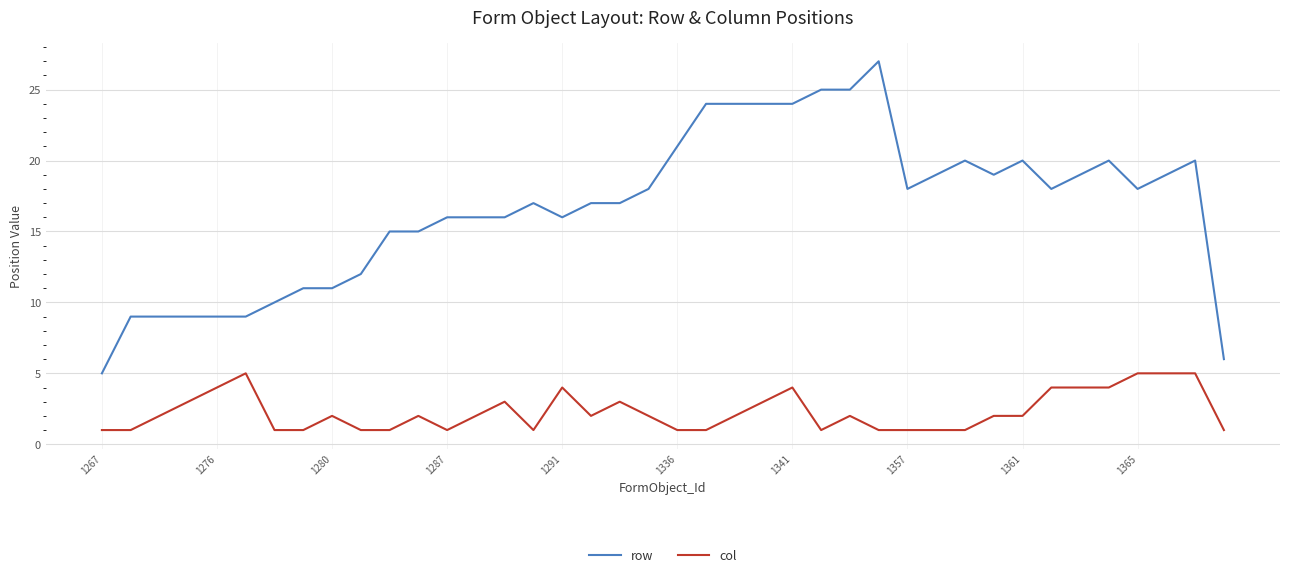

List the series in order of their overall mean, highest first.

row, col